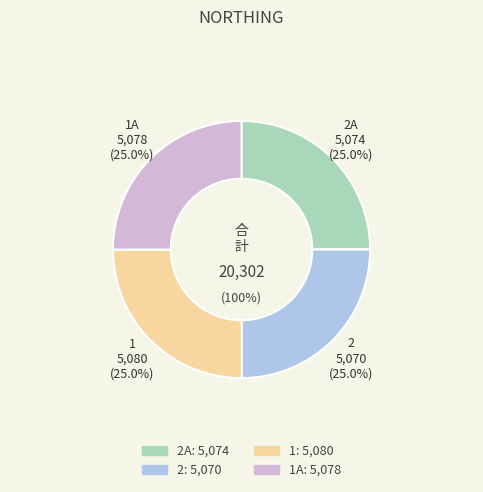

What percentage is the 1A slice, to the nearest percent?

25%